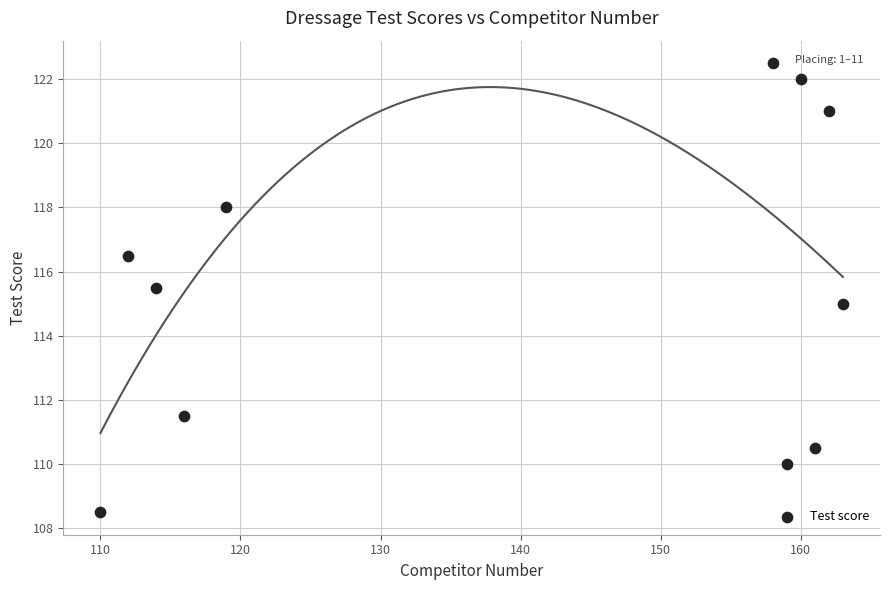

What is the range of X values (max minus min)?

53.0